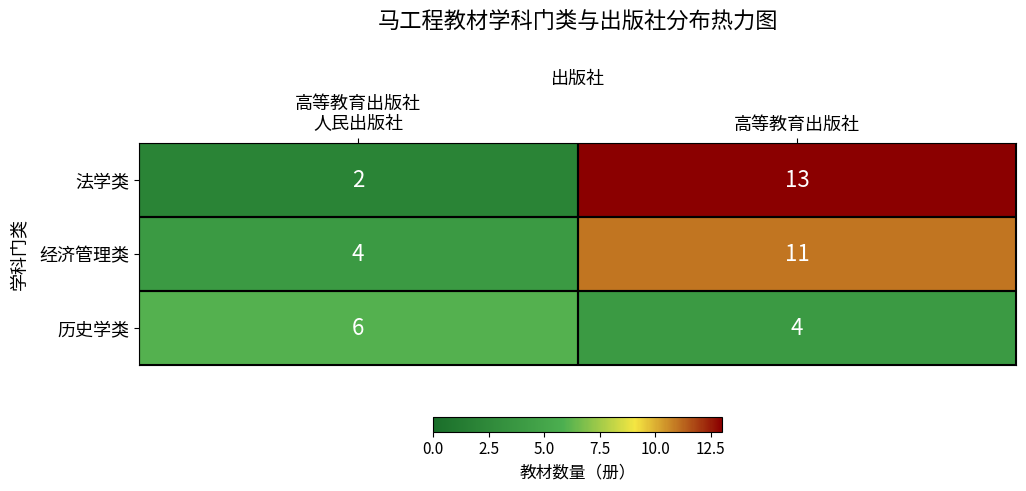

True or false: 经济管理类 has a value of 11 at 高等教育出版社.

True